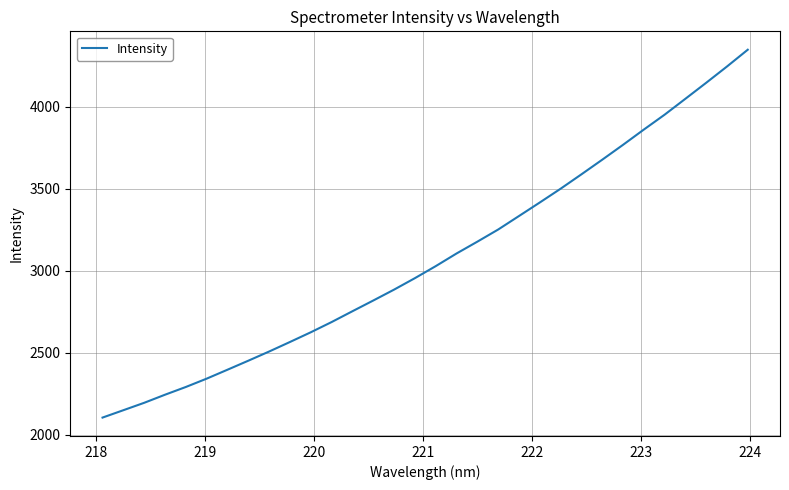

What is the minimum value shown in the chart?

2103.8